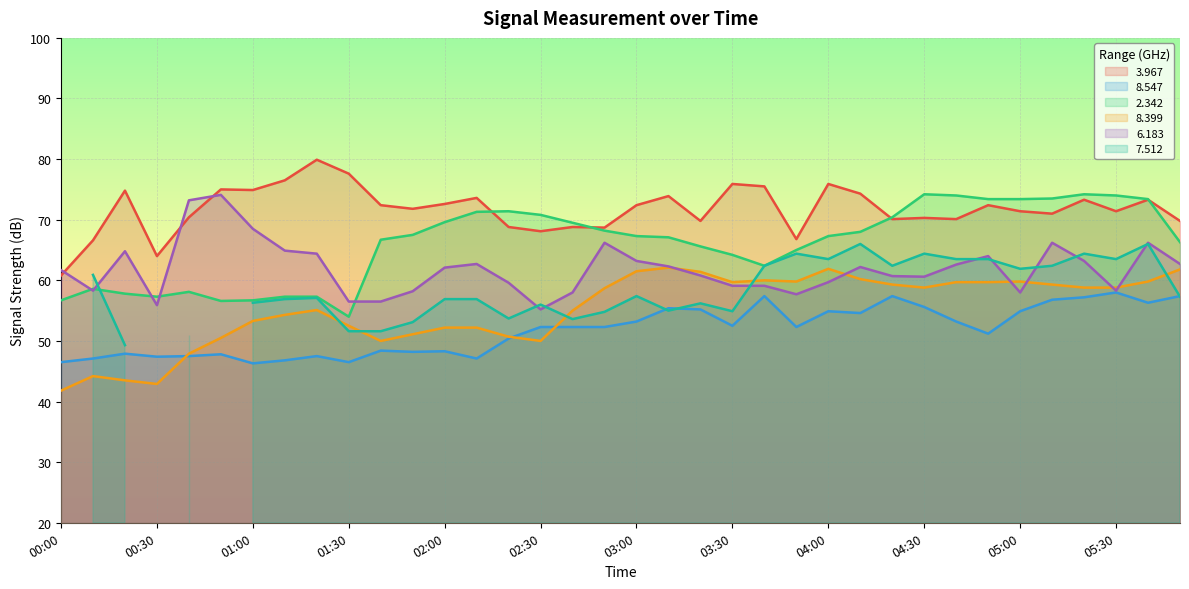

At how many categories does at least one series exceed 71?

26